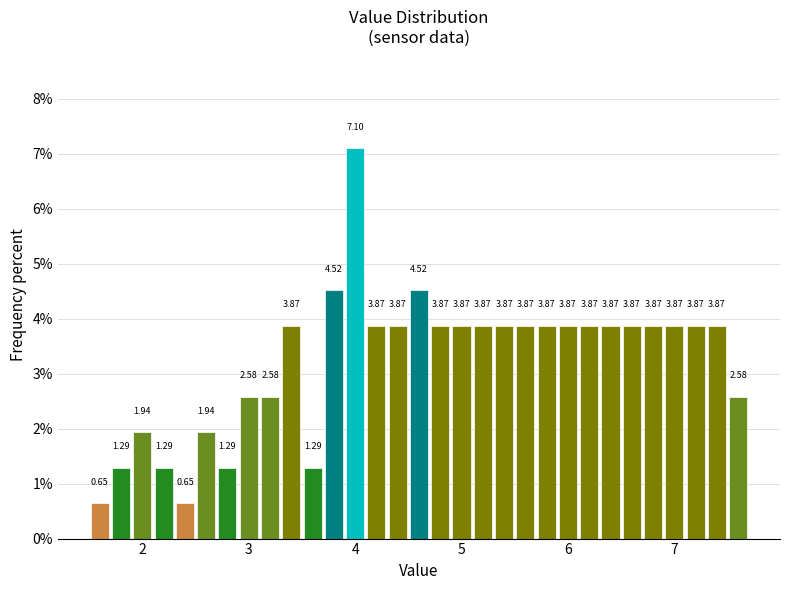

Around what value on the x-axis is the tallest bar? Give the approximate position of its centre, as read against the axis.

4.0